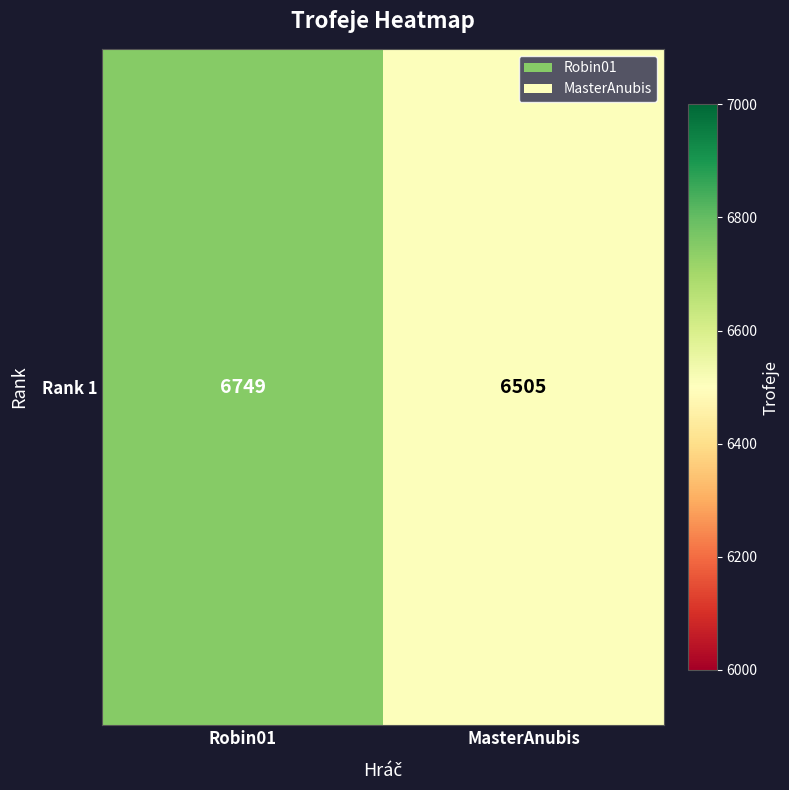

What is the minimum value shown in the chart?

6505